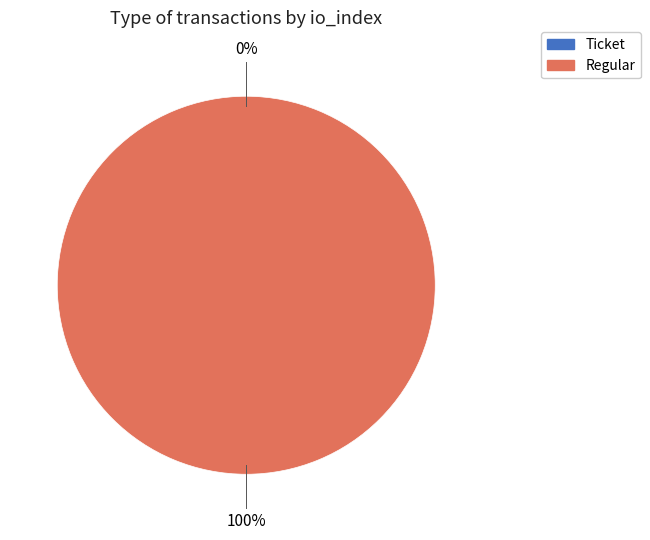

Count the number of slices in the pie.

2